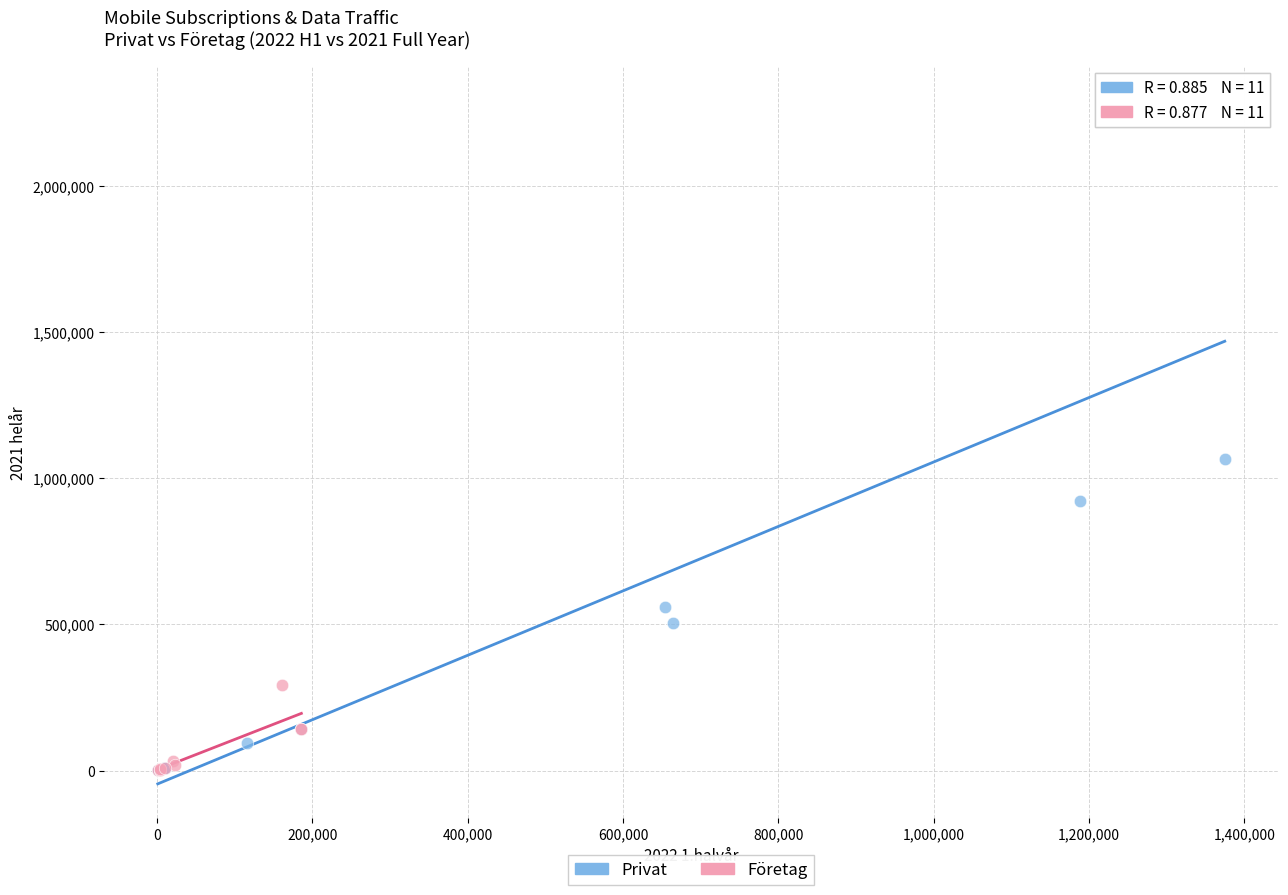

Which series contains the highest Y value?

Privat